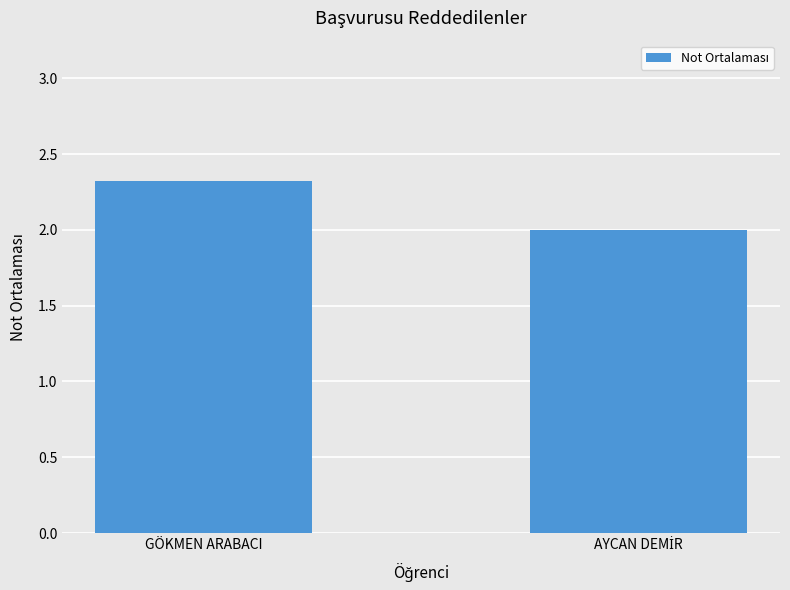

What is the average value?

2.2